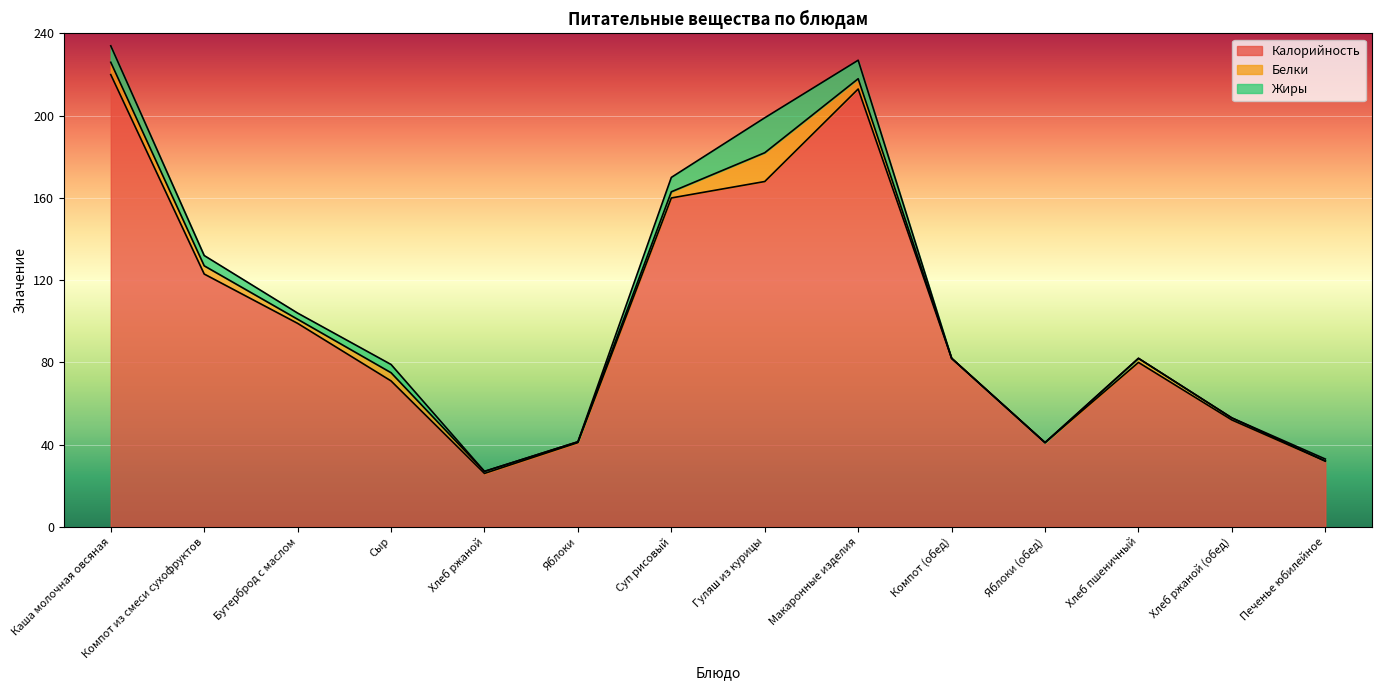

The value of Калорийность at Хлеб пшеничный is 80.0. True or false?

True